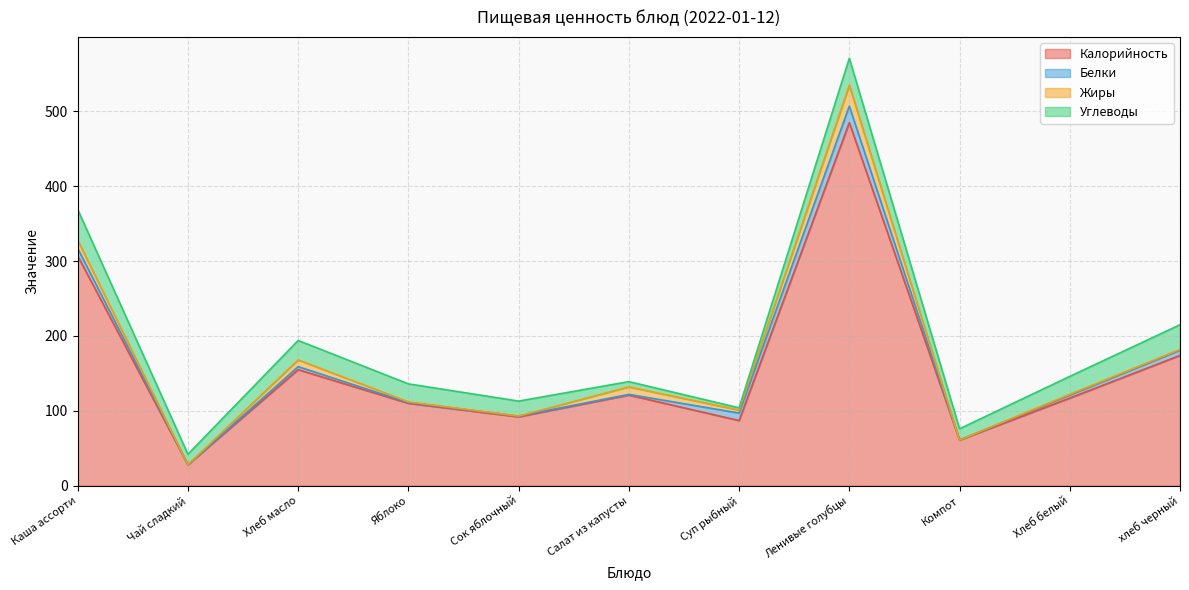

What is the label of the 9th point from the right?

Хлеб масло